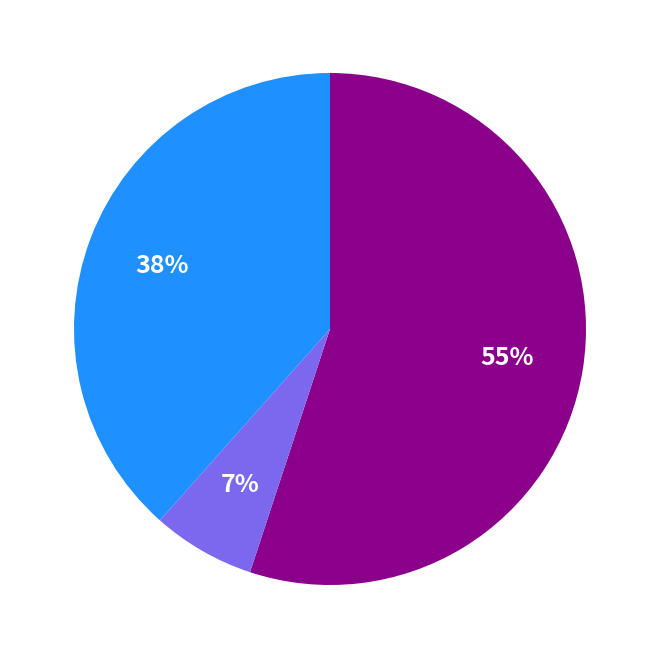

Is there a majority slice in this chart?

Yes